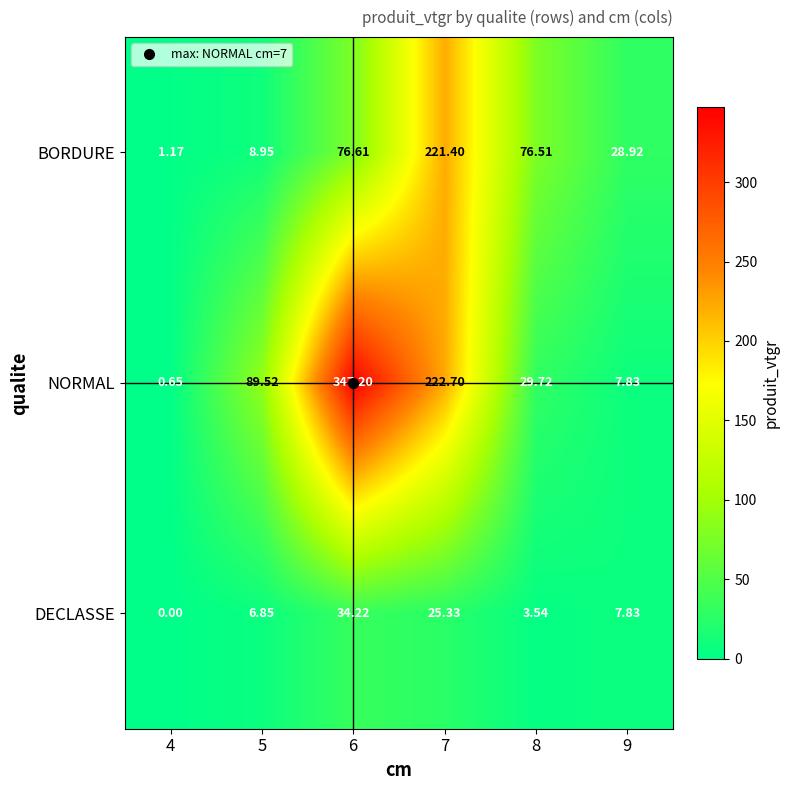

List the series in order of their peak value, highest first.

NORMAL, BORDURE, DECLASSE